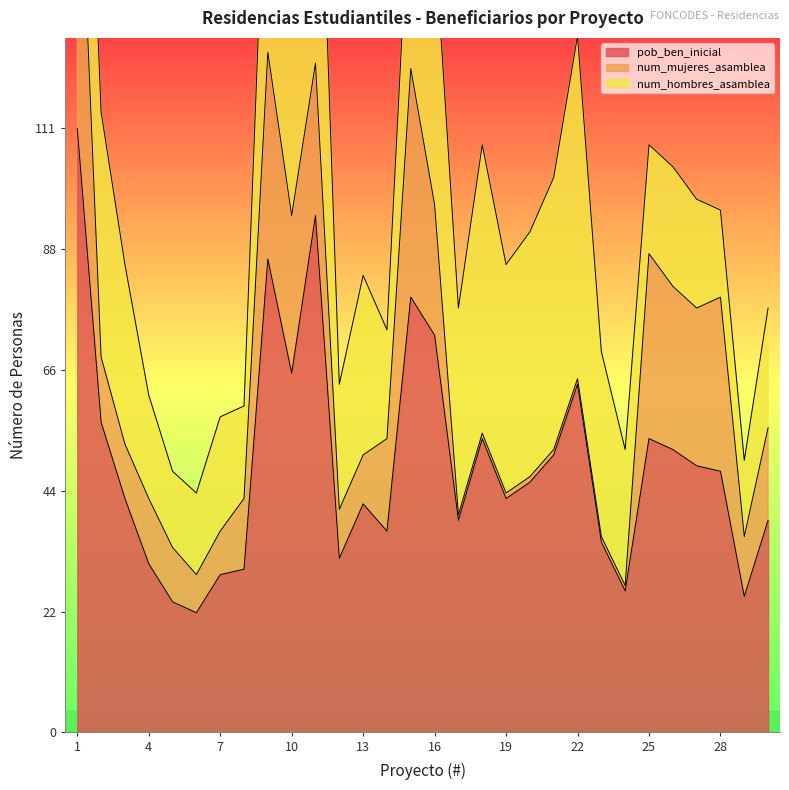

List the series in order of their overall mean, lowest first.

num_mujeres_asamblea, num_hombres_asamblea, pob_ben_inicial